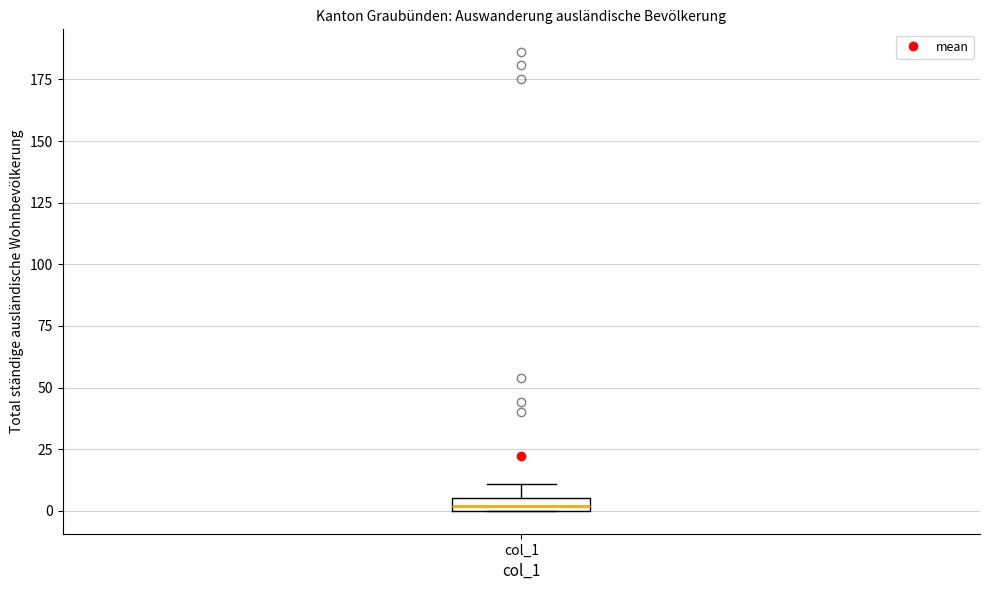

Where is the upper edge of the box for col_1 on the y-axis? The values are not printed on the chart, so give them approximately, as read against the axis.

5